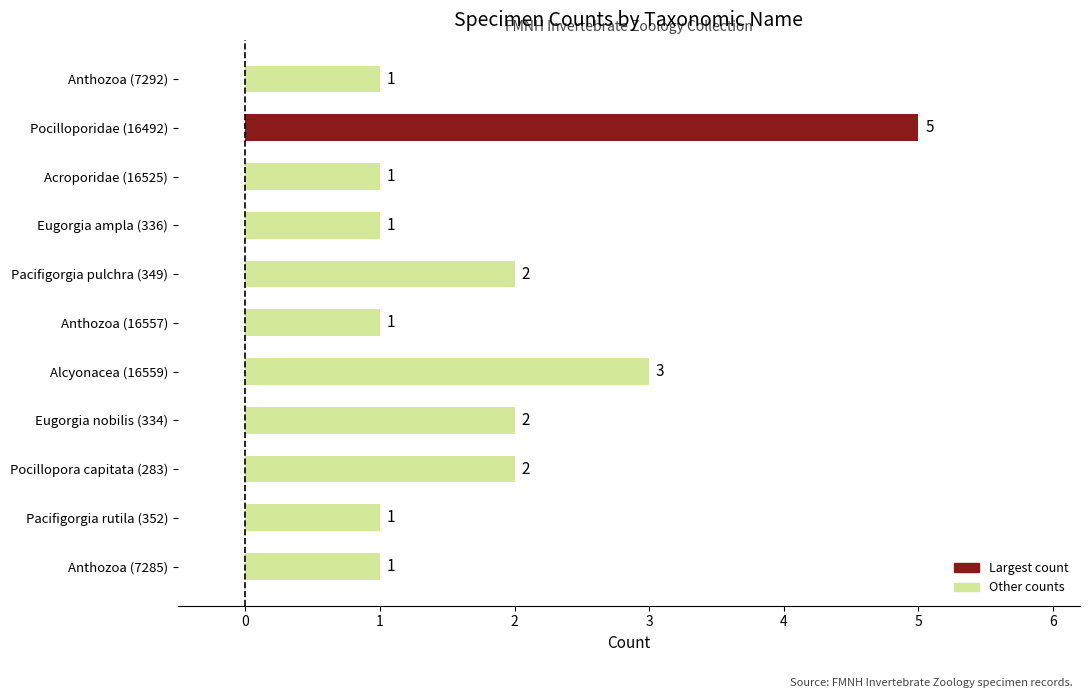

What position from the top is Eugorgia ampla (336)?

4